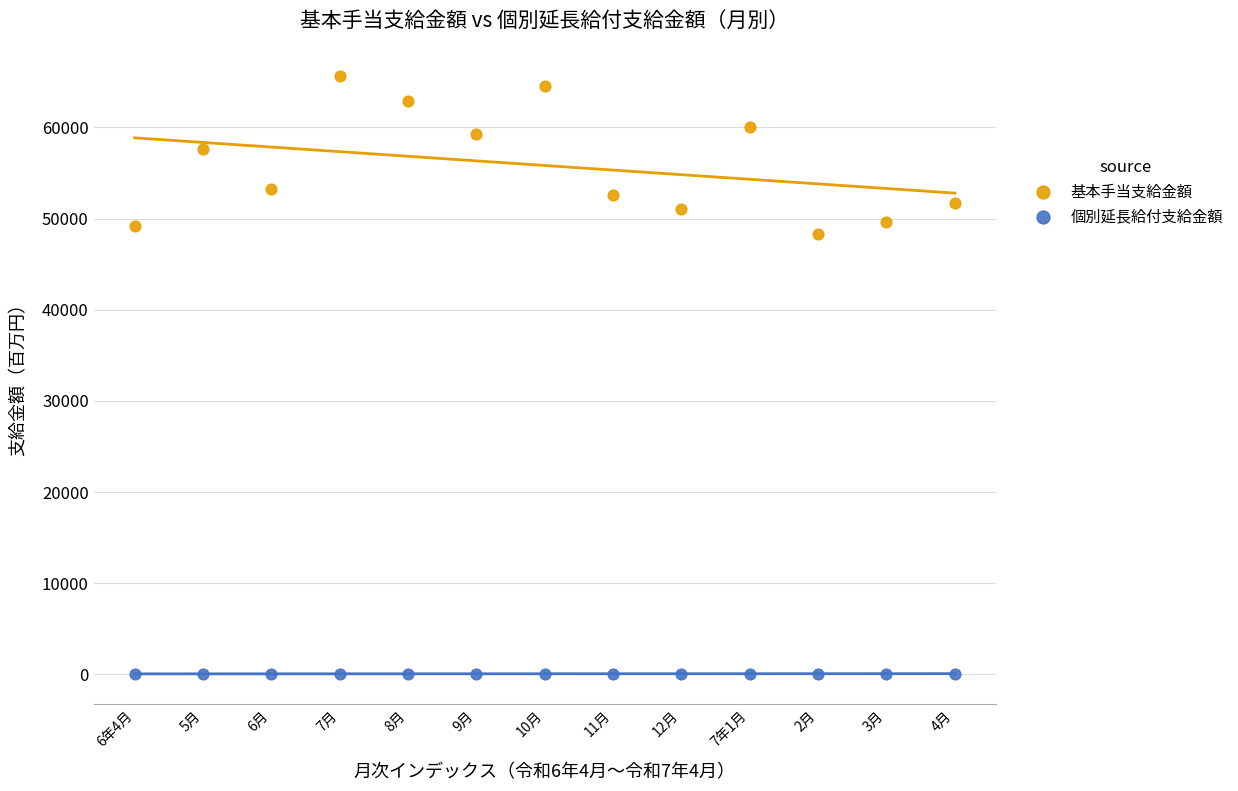

Which series reaches the maximum Y coordinate?

基本手当支給金額